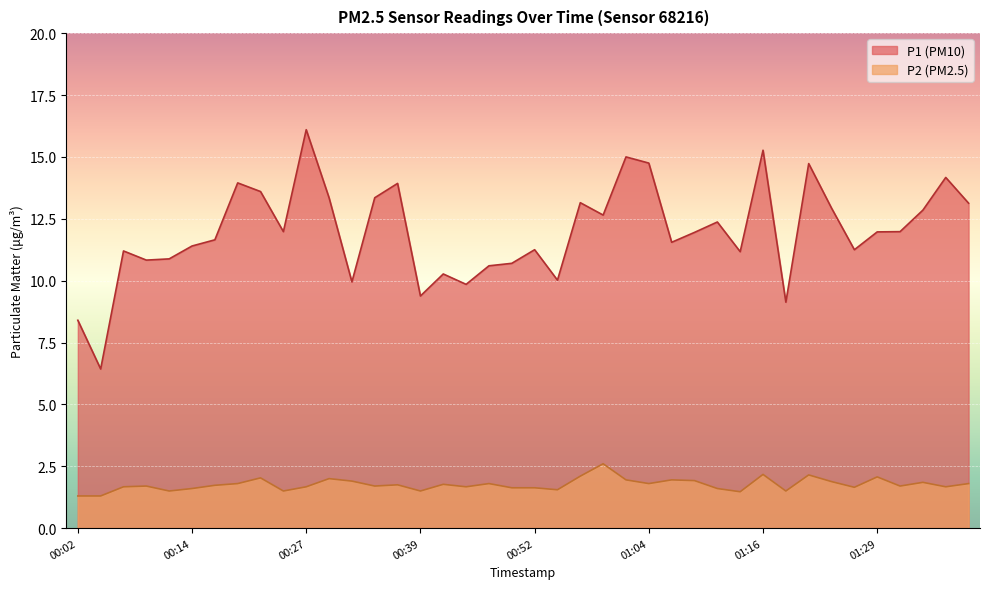

How many values in the P1 series exceed 11?

28